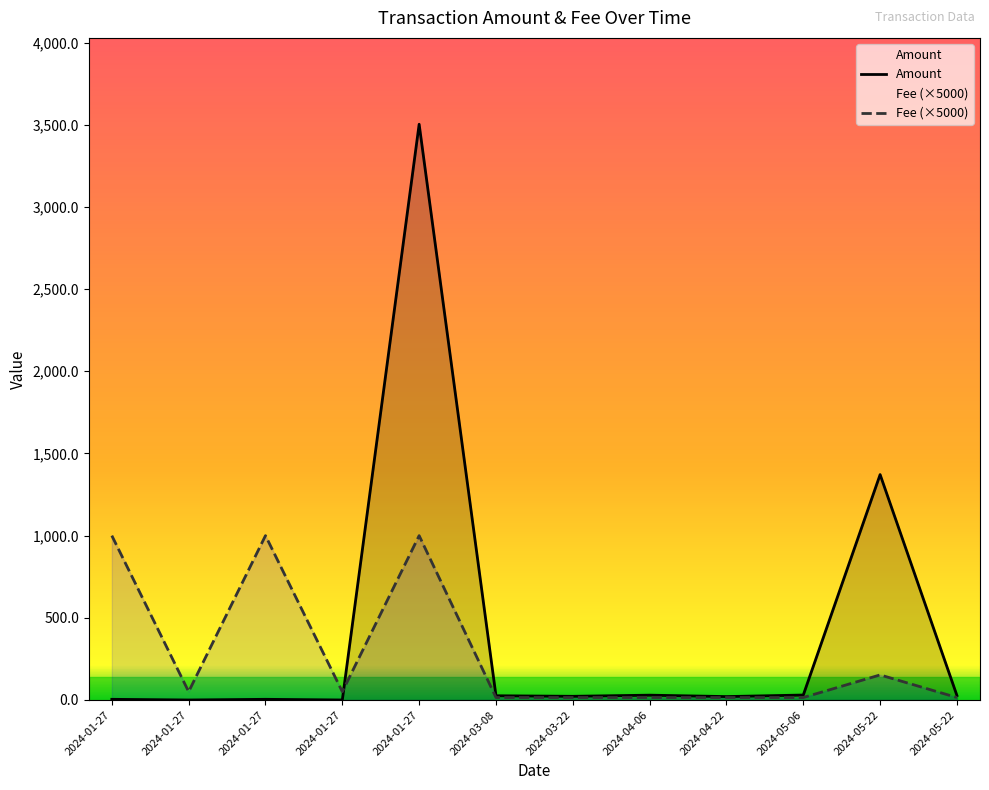

Rank the series by their average value, from lowest to highest.

Fee (×5000), Amount